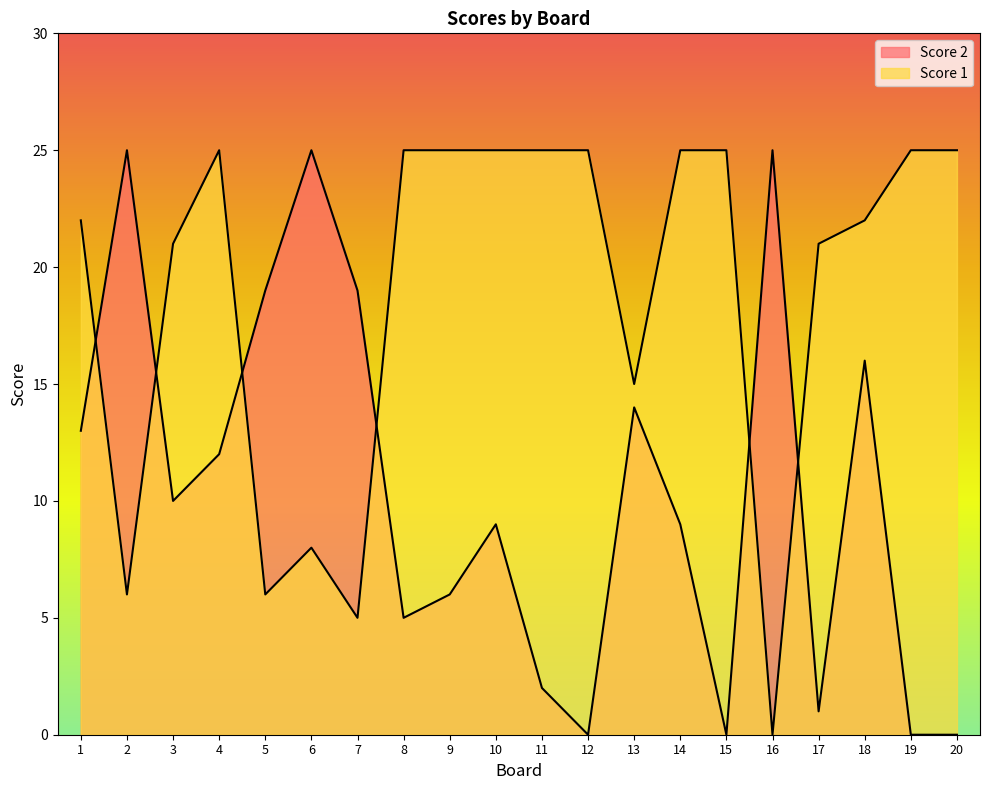

True or false: Score 2 has a value of 2 at 11.

True